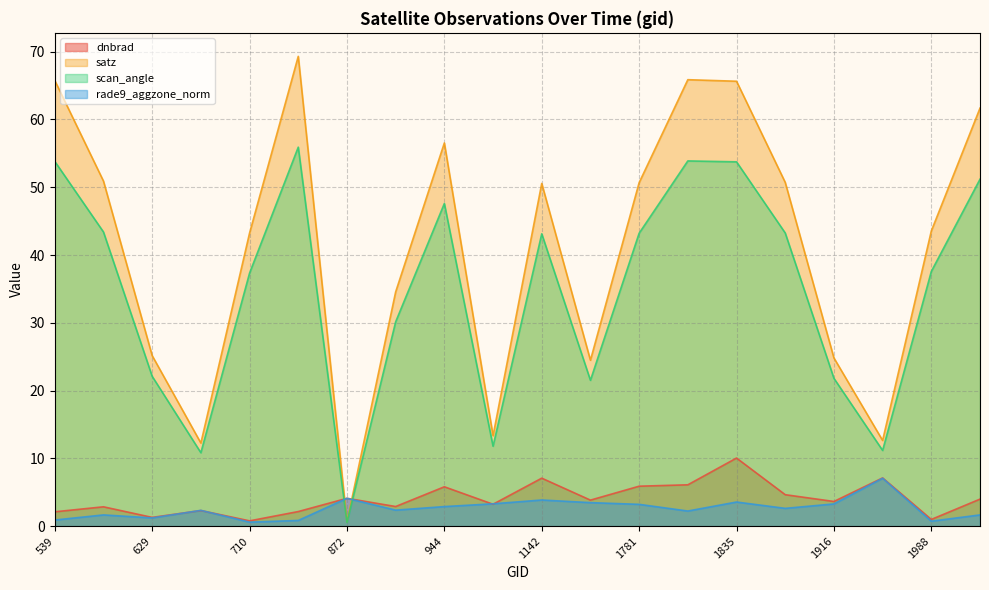

Rank the series by their maximum value, from highest to lowest.

satz, scan_angle, dnbrad, rade9_aggzone_norm